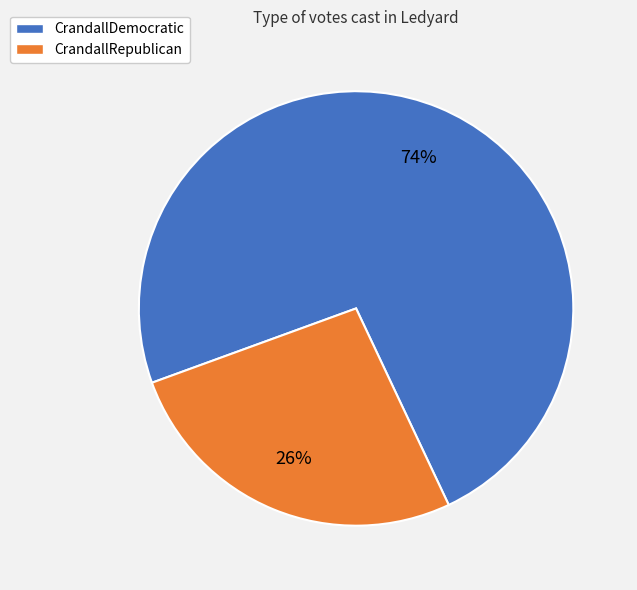

What is the majority slice?

CrandallDemocratic